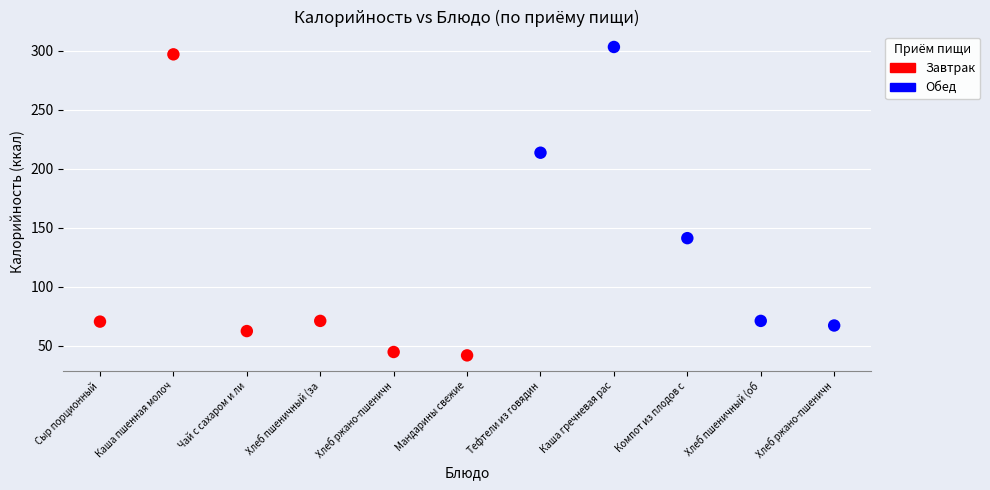

What are all the series names shown in the legend?

Завтрак, Обед